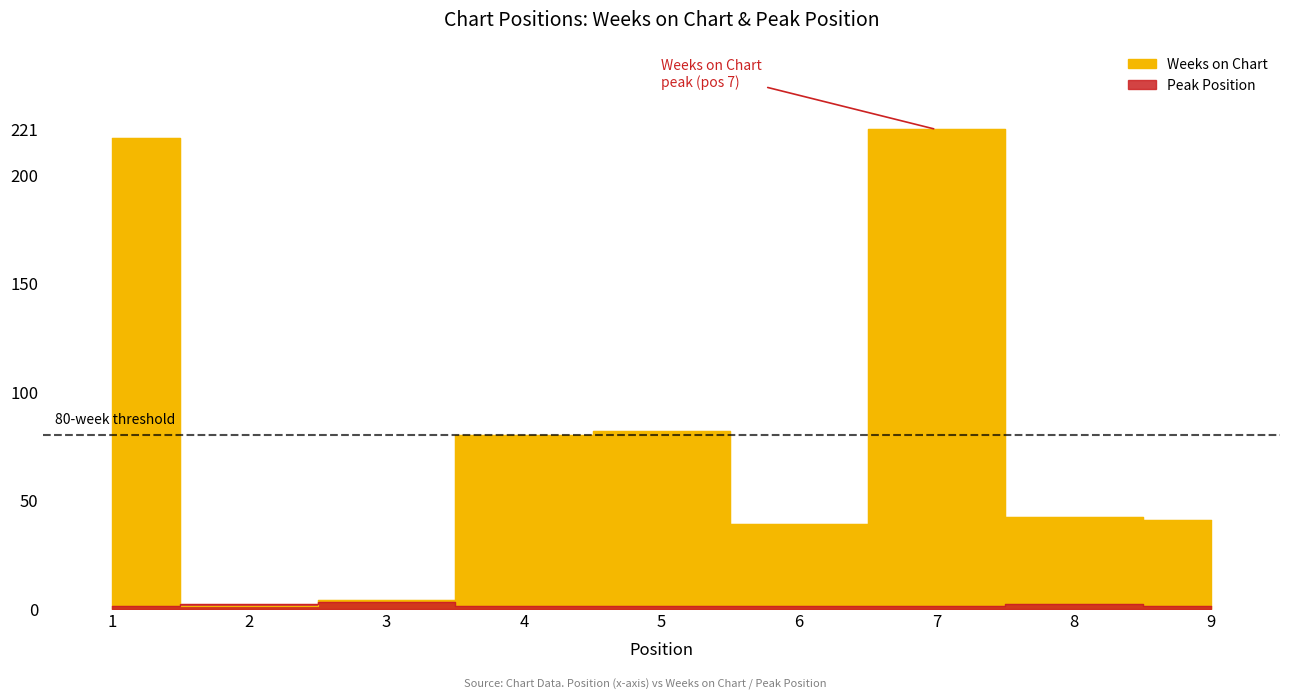

After their last crossing, which series has the higher values: Weeks on Chart or Peak Position?

Weeks on Chart